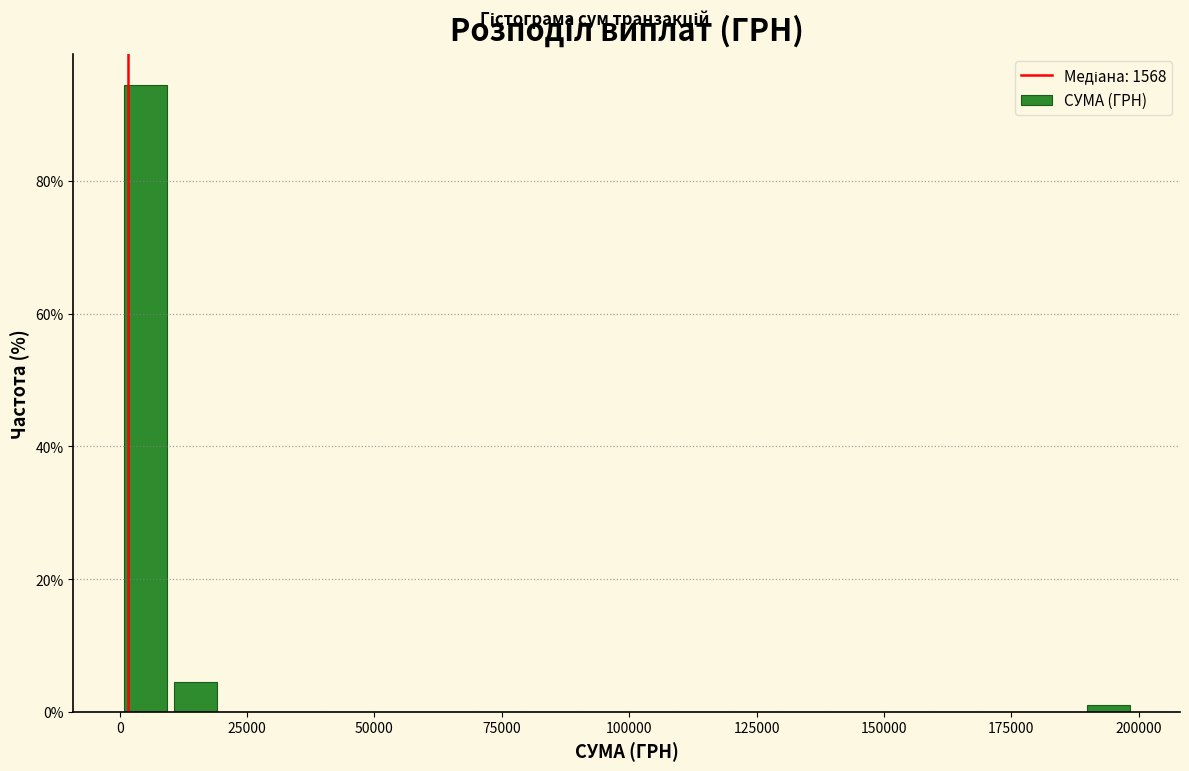

Around what value on the x-axis is the tallest bar? Give the approximate position of its centre, as read against the axis.

5000